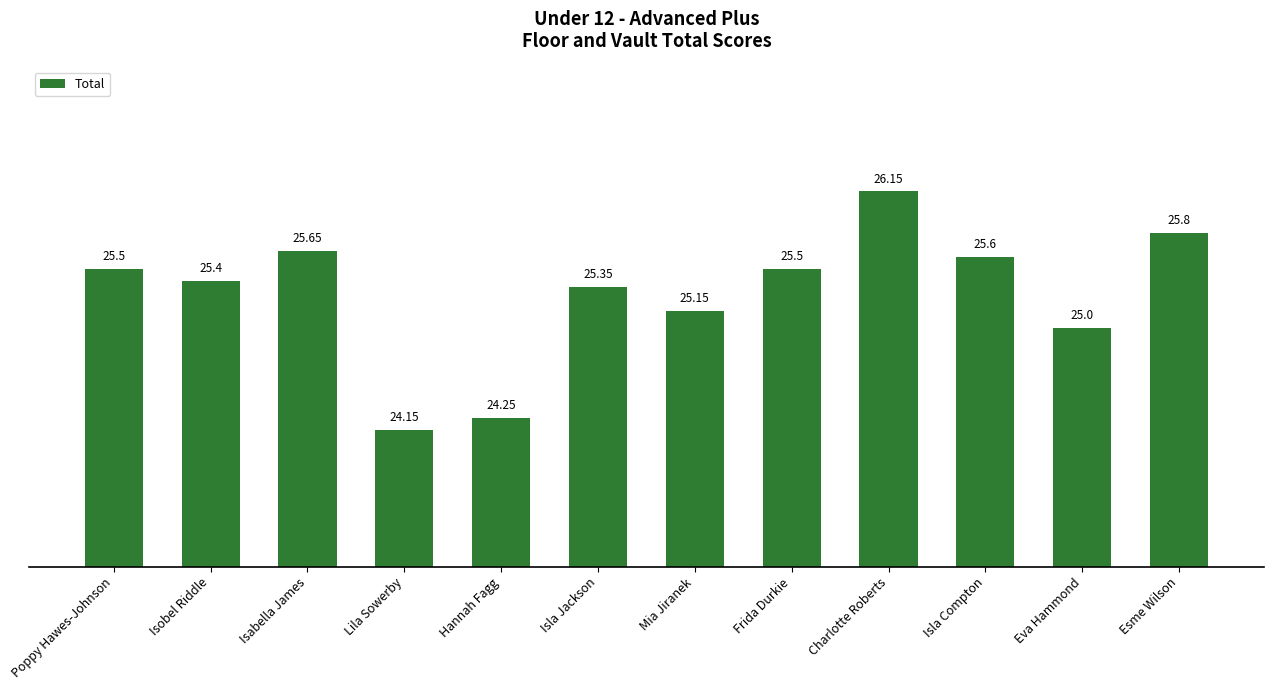

At which label is the value closest to 25?

Eva Hammond